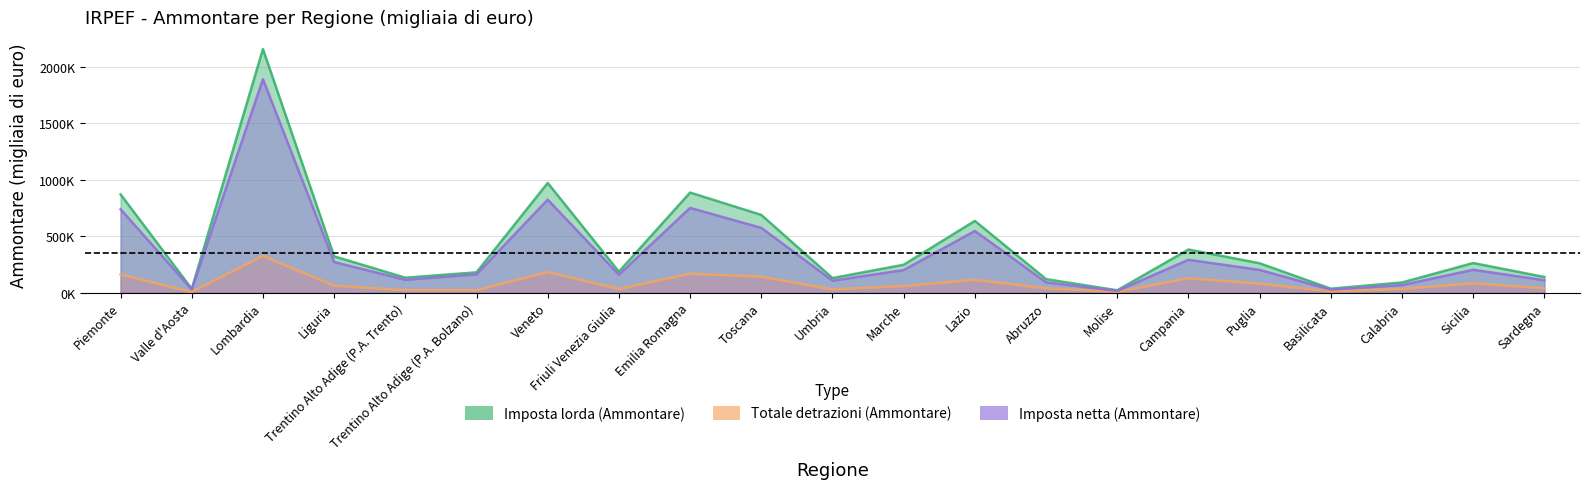

True or false: Imposta netta (Ammontare) and Totale detrazioni (Ammontare) cross at least once.

False